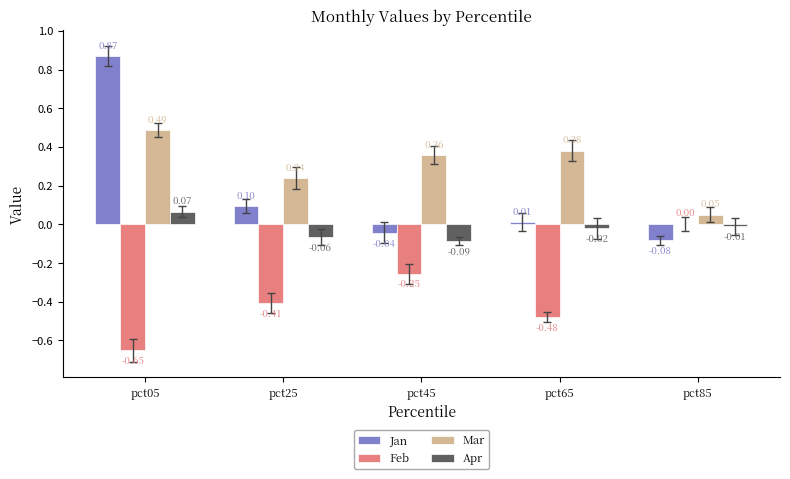

Is the value of Apr at pct65 greater than the value of Feb at pct65?

Yes